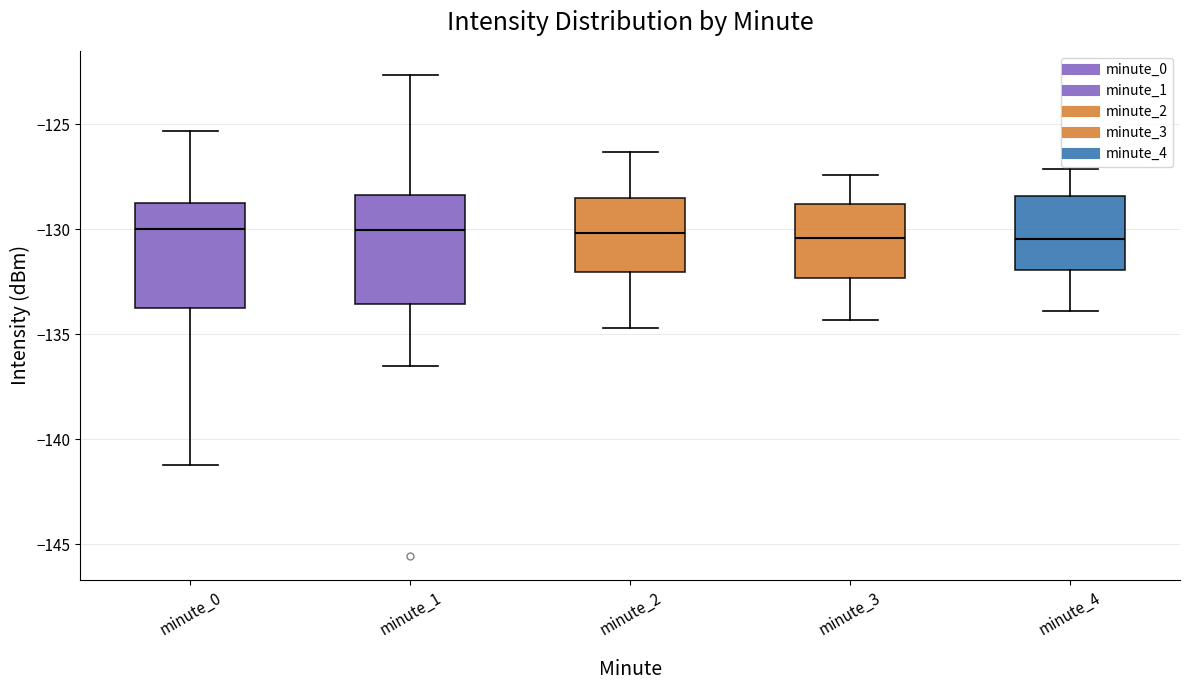

Reading left to right, read every box against the y-axis: the position of its median line, the range the box covers, and the ends of its whiskers. The values are not printed on the chart, so give them approximately, as read against the axis.

minute_0: median -130.0, box -133.5 to -128.5, whiskers -141.0 to -125.5
minute_1: median -130.0, box -133.5 to -128.5, whiskers -136.5 to -122.5
minute_2: median -130.0, box -132.0 to -128.5, whiskers -134.5 to -126.5
minute_3: median -130.5, box -132.5 to -129.0, whiskers -134.5 to -127.5
minute_4: median -130.5, box -132.0 to -128.5, whiskers -134.0 to -127.0